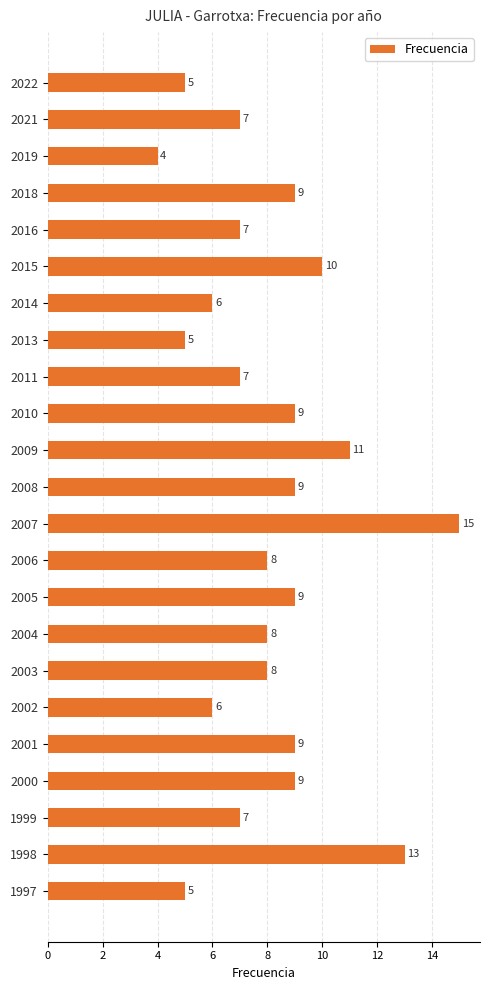

What is the difference between the maximum and minimum values?

11